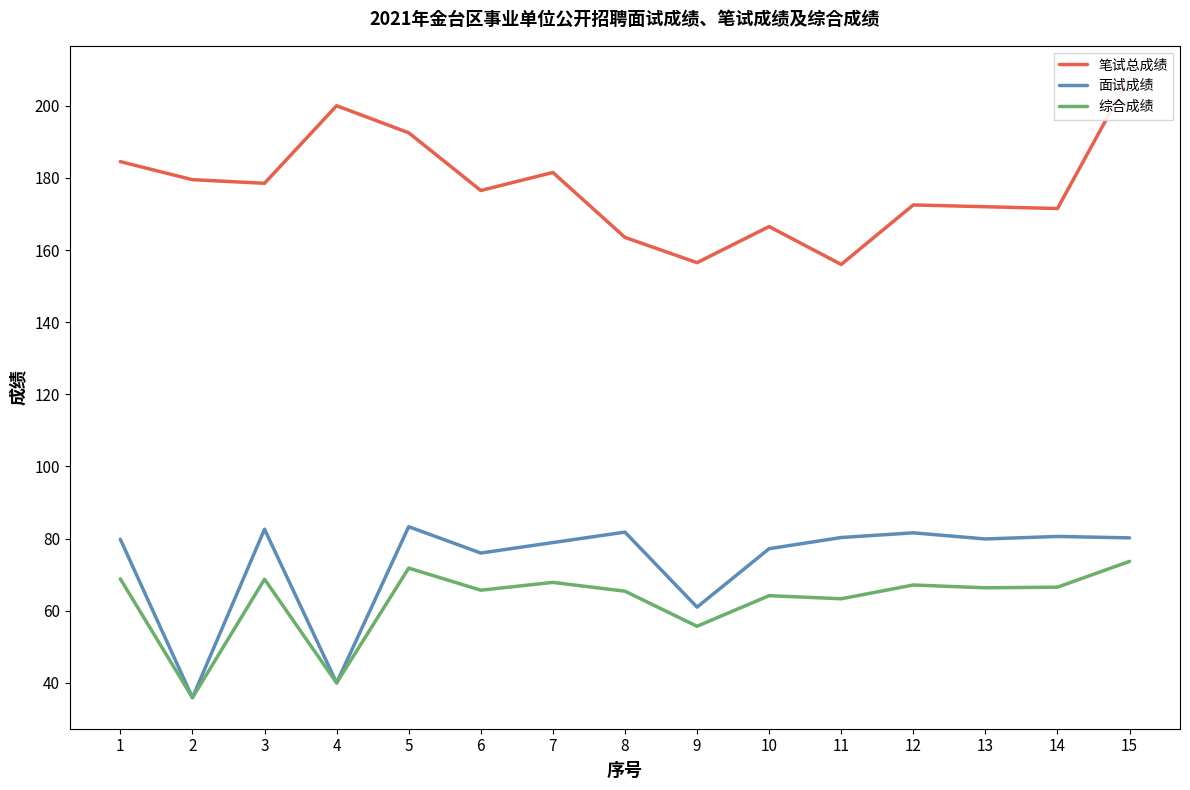

Which series has the largest range (max minus min)?

笔试总成绩